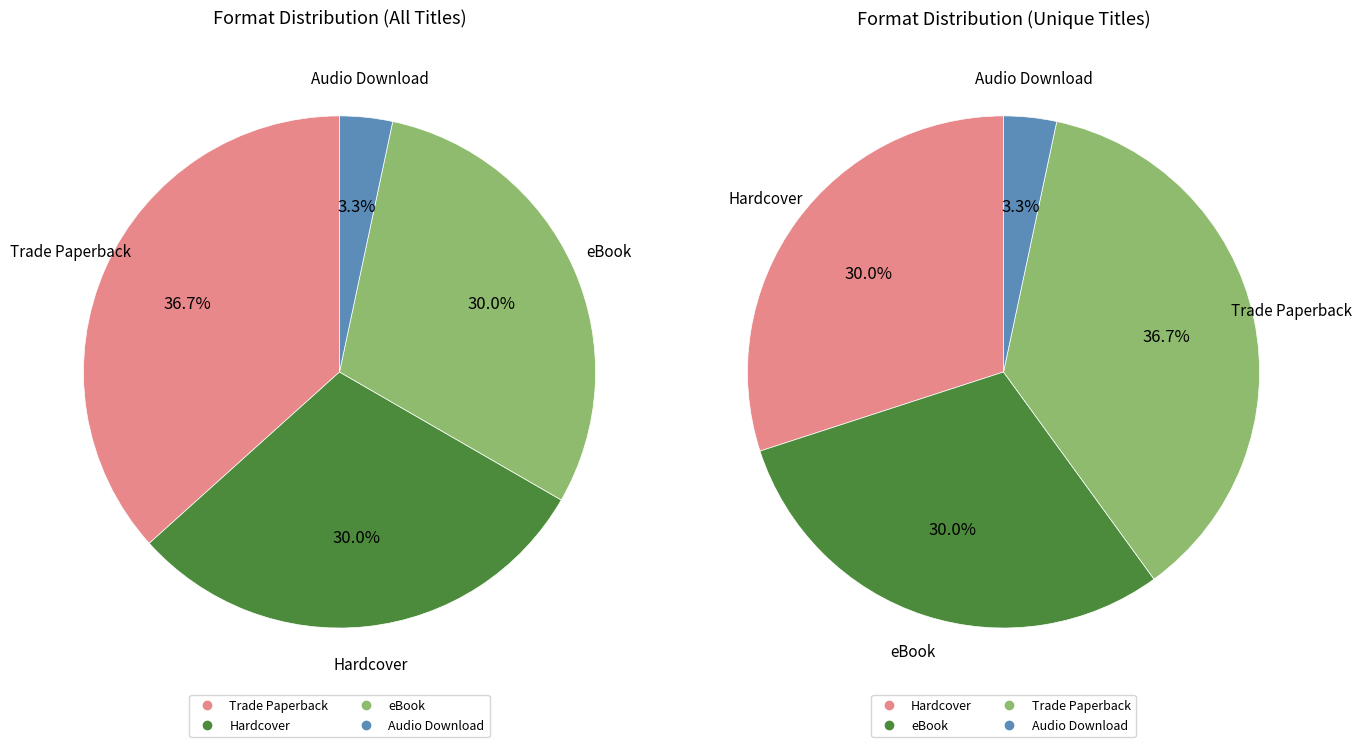

What percentage is the eBook slice, to the nearest percent?

30%